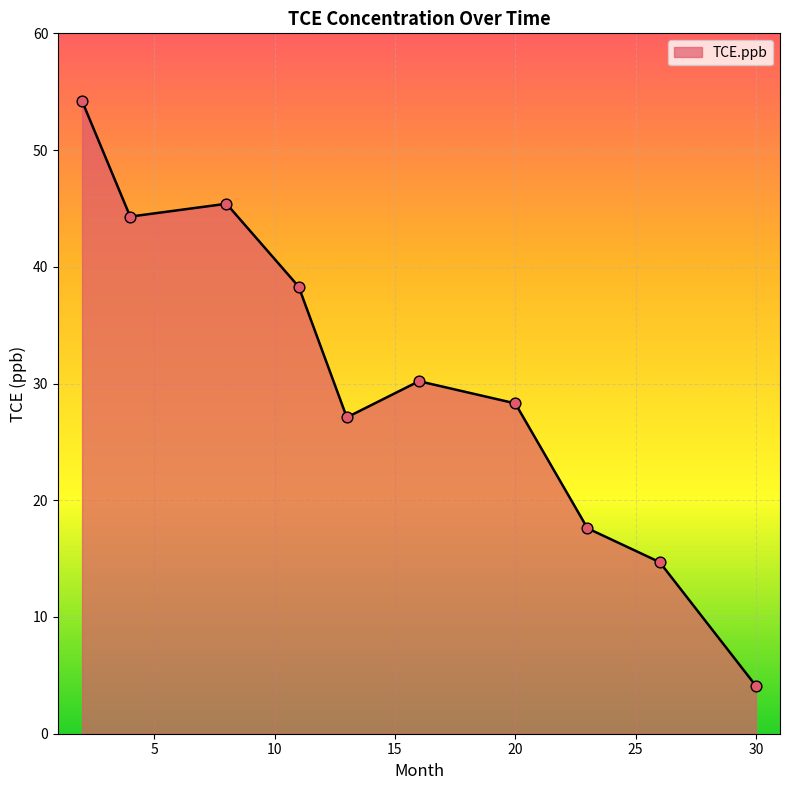

What is the greatest value displayed?

54.2